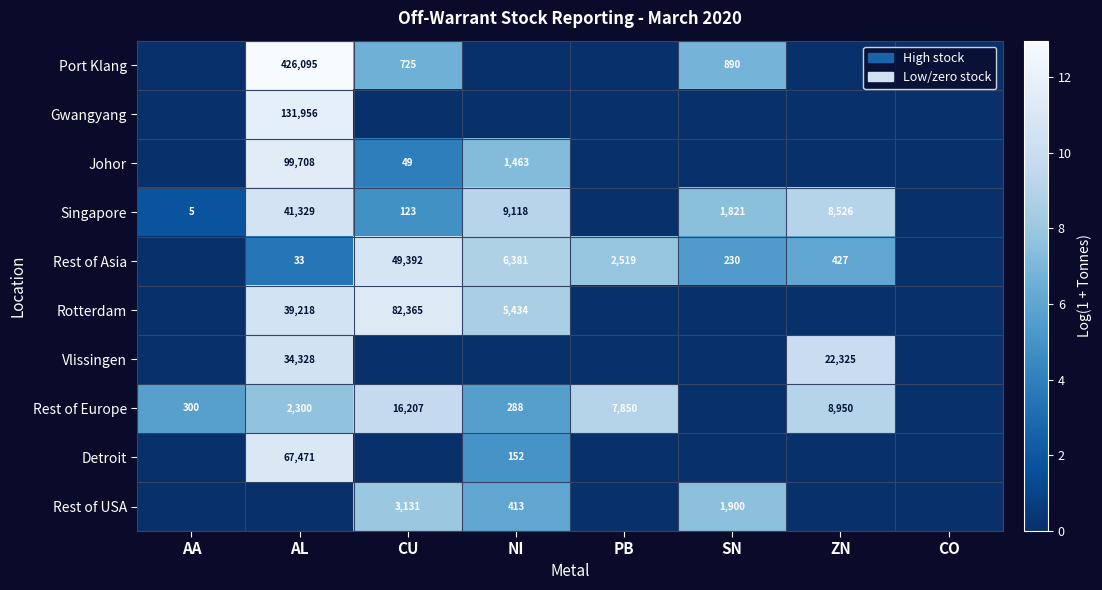

The value of Gwangyang at AL is 230581. True or false?

False